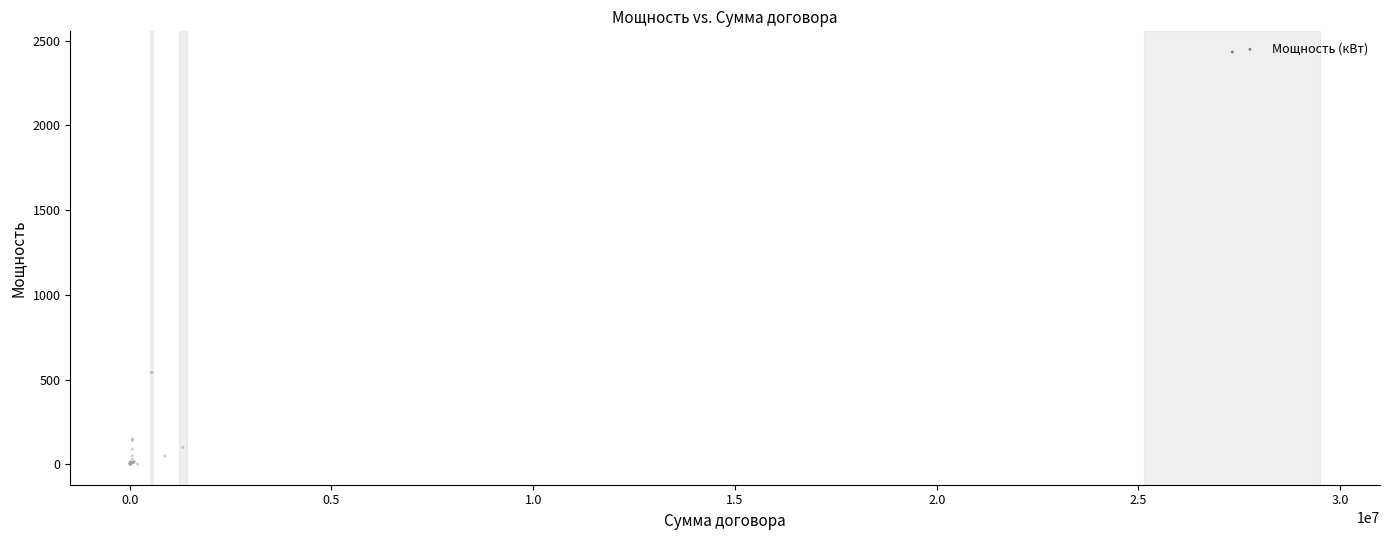

What Y value in the scatter plot is closest to 1217?

542.0